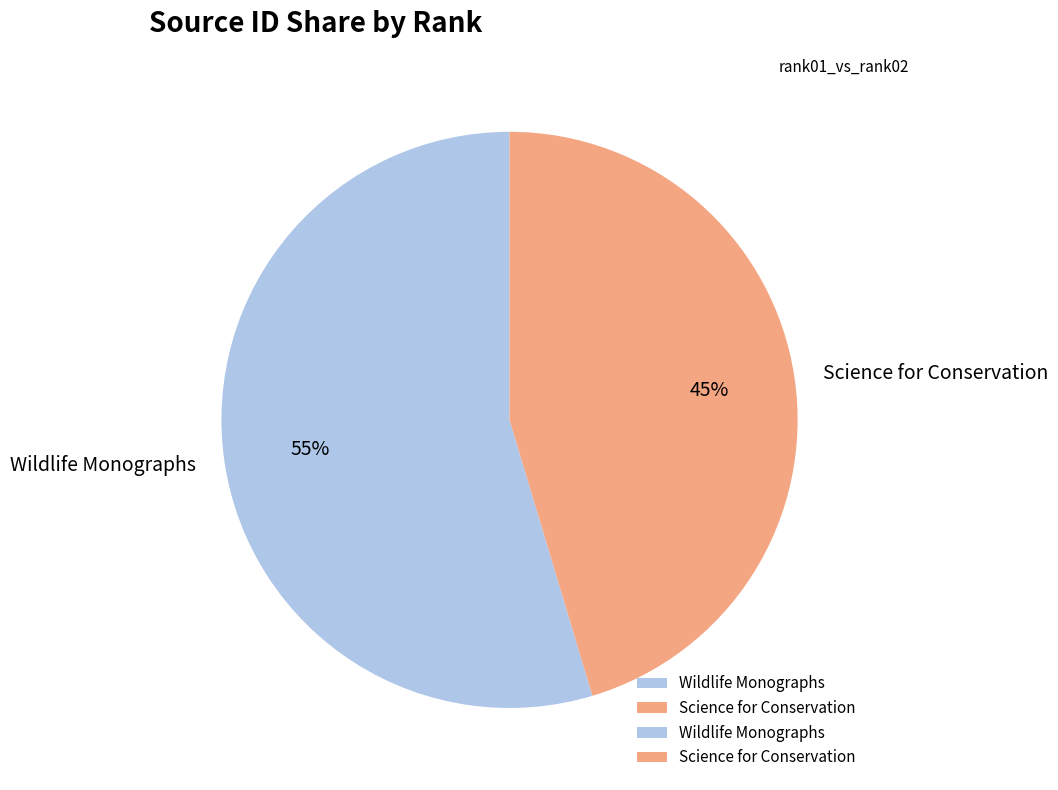

True or false: Science for Conservation accounts for 45% of the total.

True